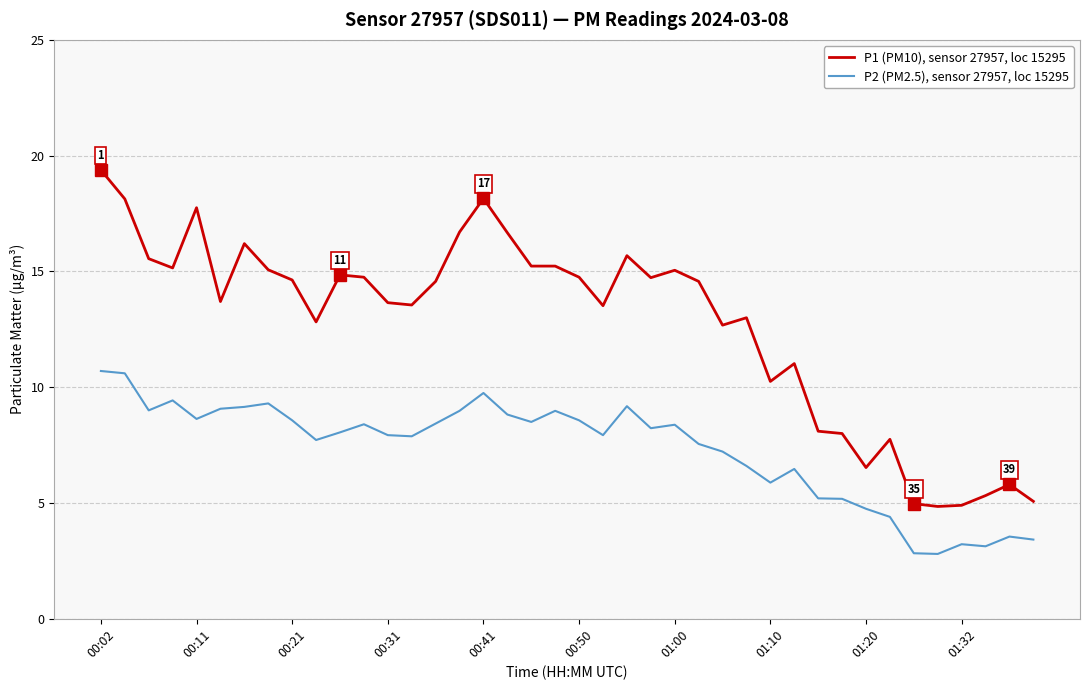

True or false: P2 (PM2.5), sensor 27957, loc 15295 has more than 1 points higher than both neighbors.

True